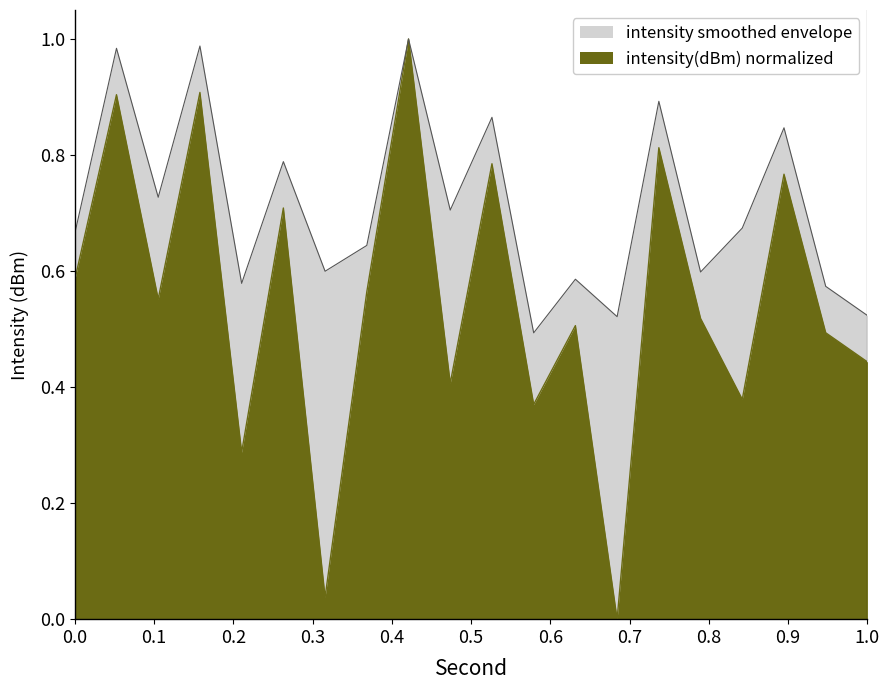

What is the highest value of the intensity(dBm) normalized series?

1.0